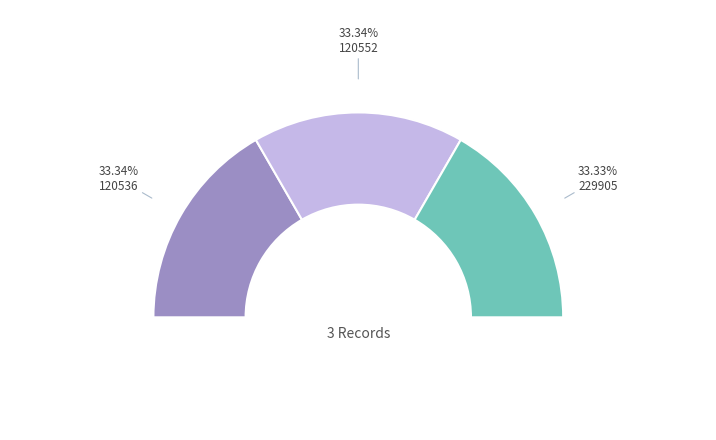

Count the number of slices in the pie.

3